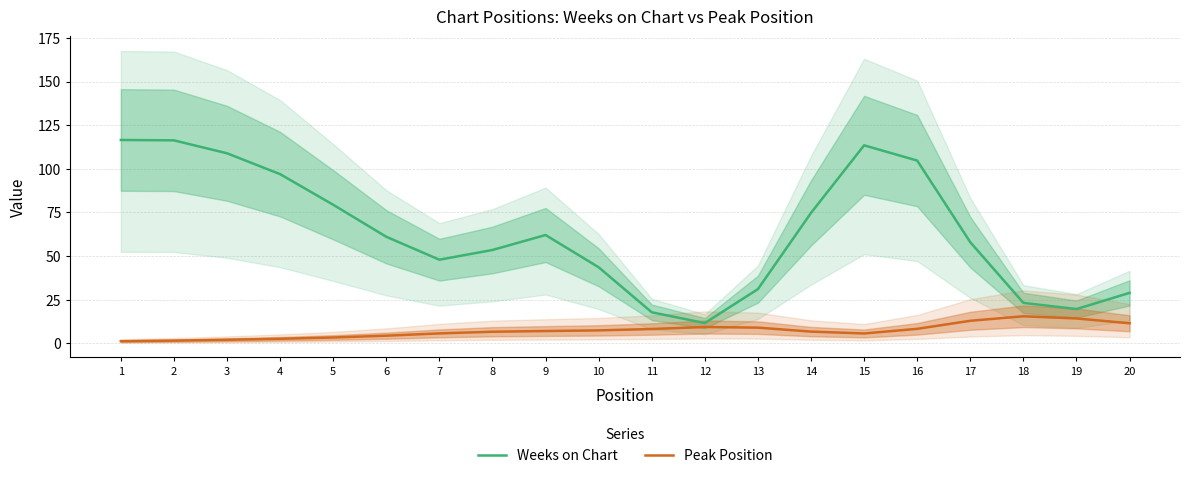

Where is the first local minimum for Weeks on Chart?

7